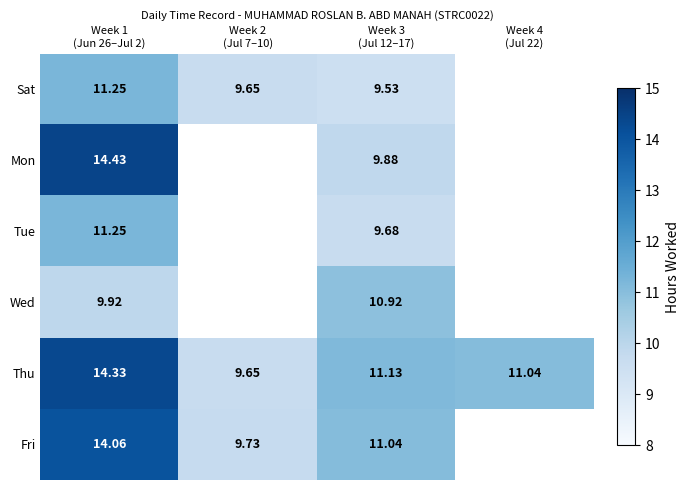

Which series has the largest range (max minus min)?

Thu